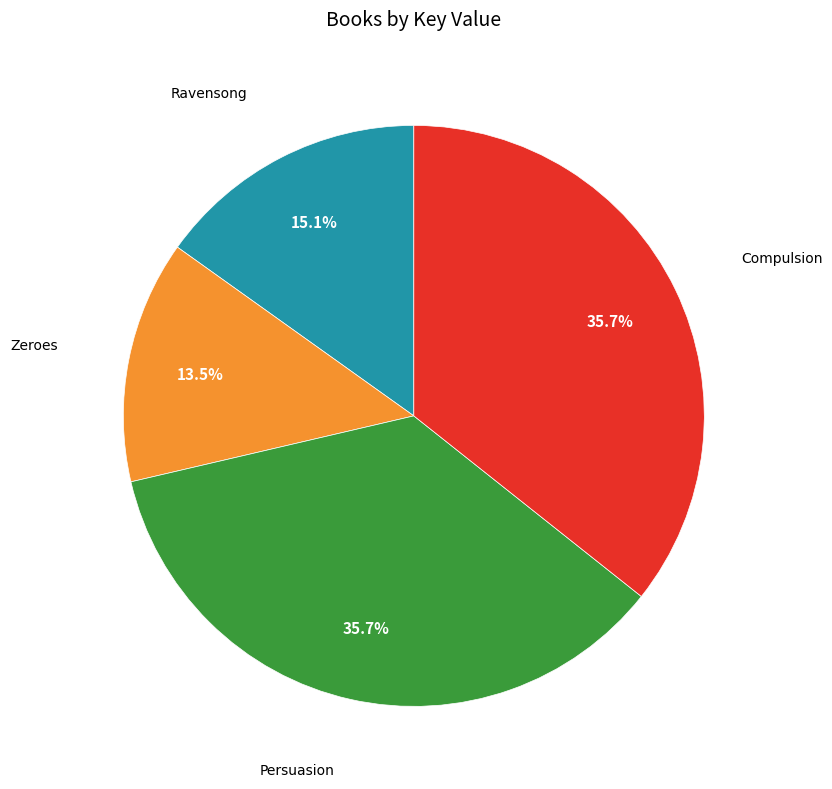

Is there any slice that represents more than half of the pie?

No